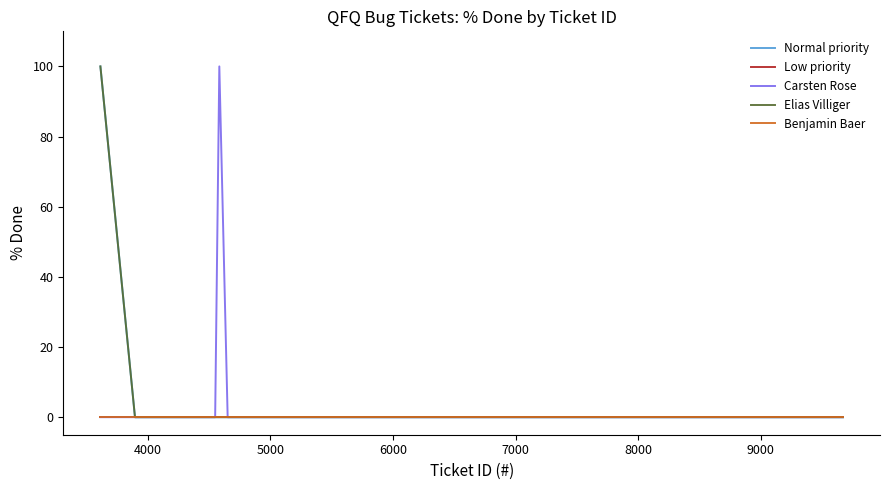

Is this an area chart (filled region under the line)?

No